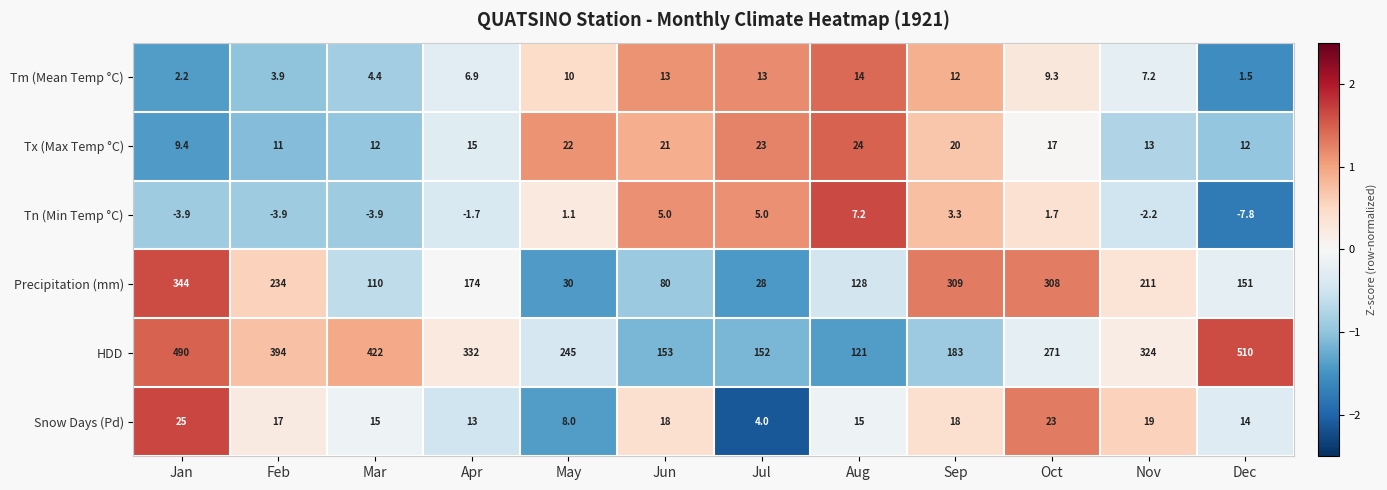

Where is Snow Days (Pd) nearest to the value 14?

Dec